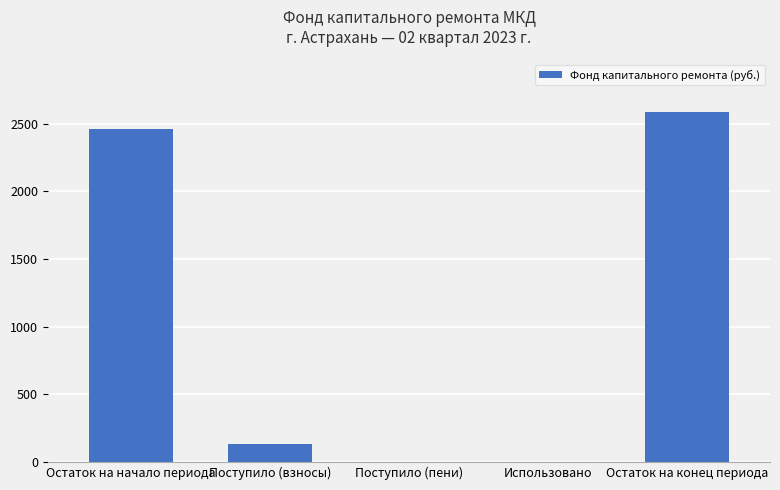

The chart shows a value of 4001.6 at Остаток на конец периода. True or false?

False